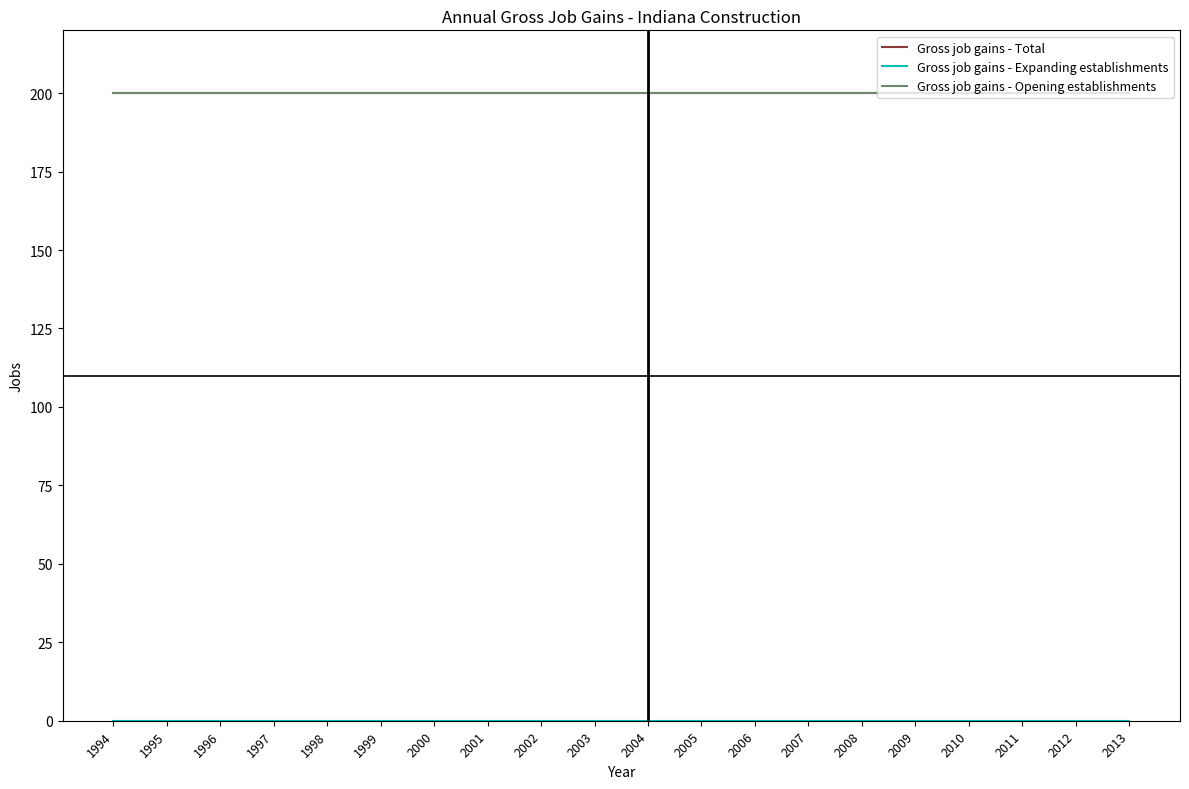

Reading left to right, what are all the values shown in this chart?

Gross job gains - Total: 1994=200	1995=200	1996=200	1997=200	1998=200	1999=200	2000=200	2001=200	2002=200	2003=200	2004=200	2005=200	2006=200	2007=200	2008=200	2009=200	2010=200	2011=200	2012=200	2013=200
Gross job gains - Expanding establishments: 1994=0	1995=0	1996=0	1997=0	1998=0	1999=0	2000=0	2001=0	2002=0	2003=0	2004=0	2005=0	2006=0	2007=0	2008=0	2009=0	2010=0	2011=0	2012=0	2013=0
Gross job gains - Opening establishments: 1994=200	1995=200	1996=200	1997=200	1998=200	1999=200	2000=200	2001=200	2002=200	2003=200	2004=200	2005=200	2006=200	2007=200	2008=200	2009=200	2010=200	2011=200	2012=200	2013=200